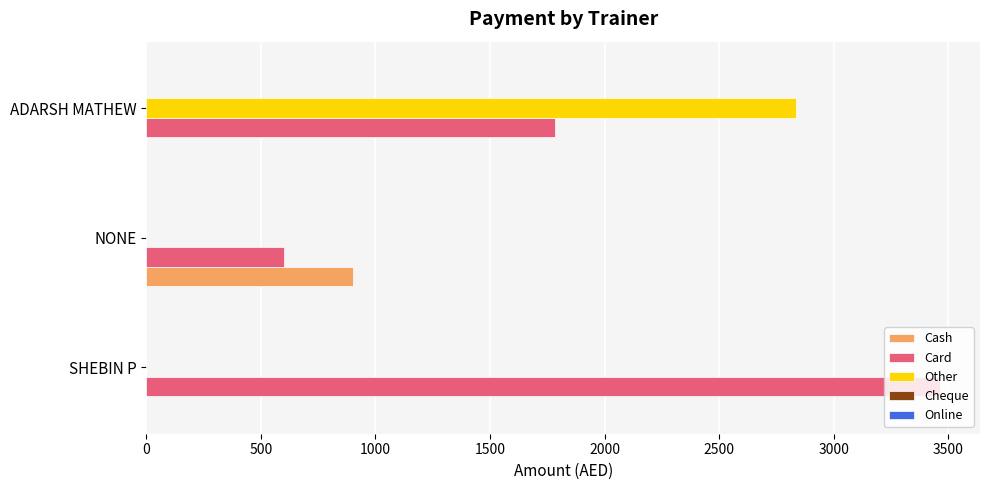

Is it true that Cash equals 0 at SHEBIN P?

True